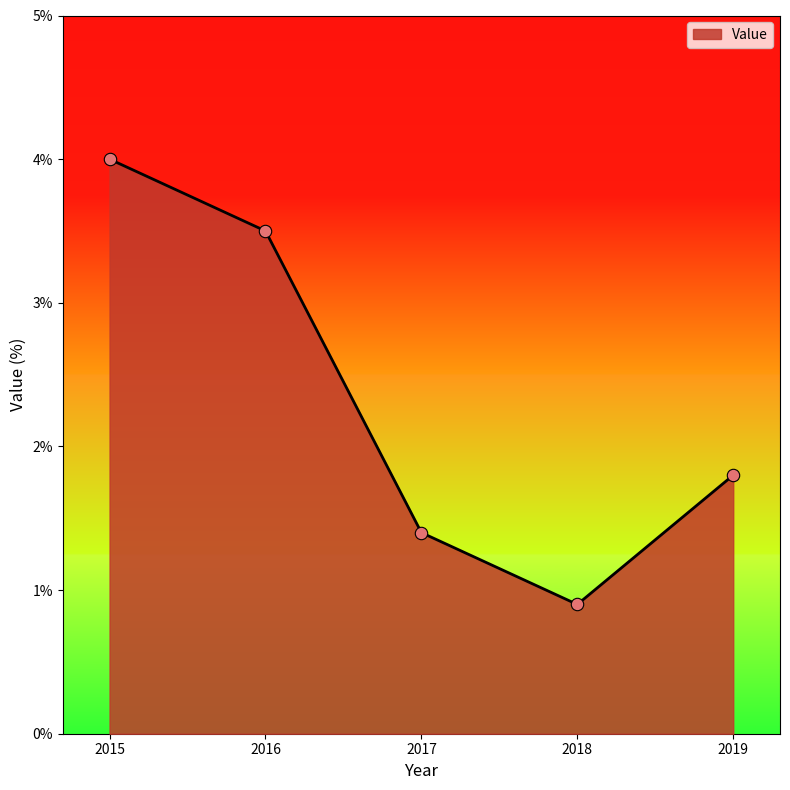

Which has a higher value, 2017 or 2019?

2019